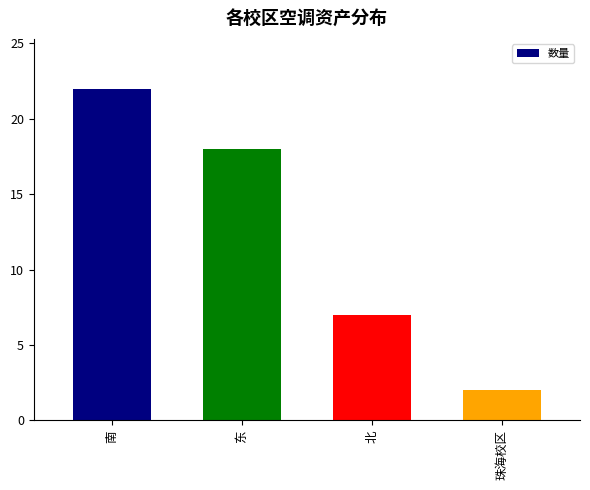

What is the label of the 1st bar from the left?

南